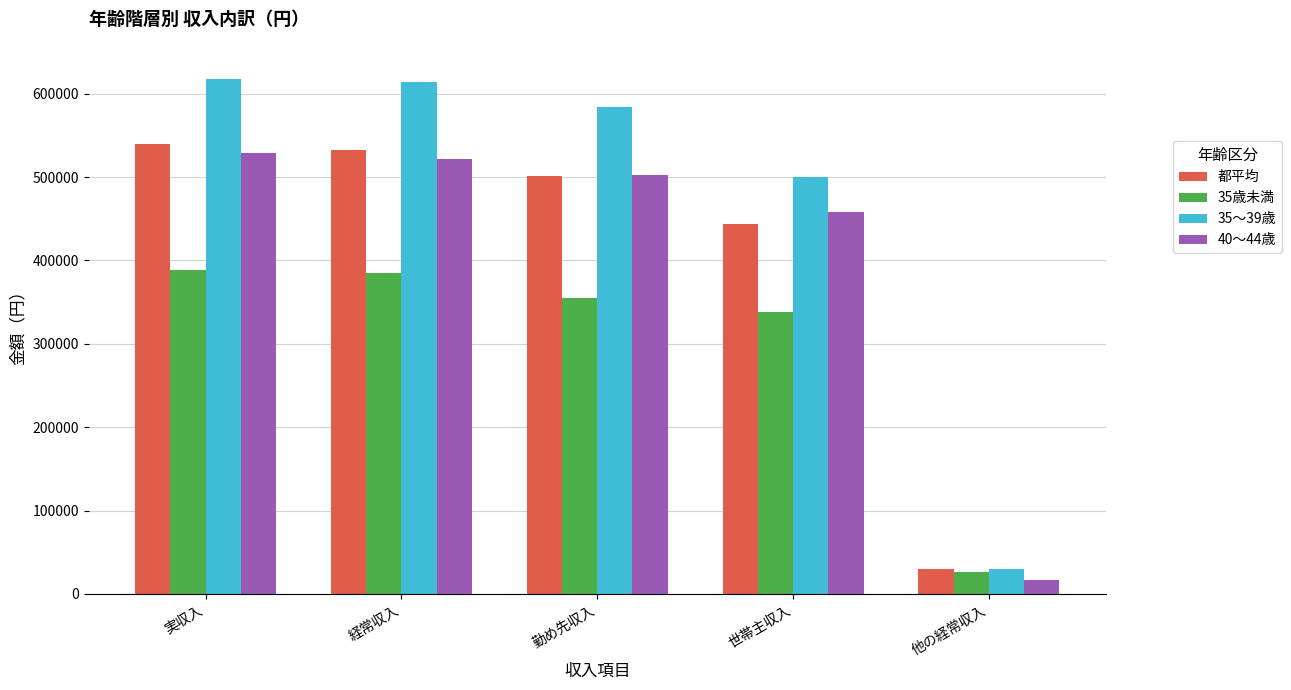

What is the label of the 1st bar from the right?

他の経常収入